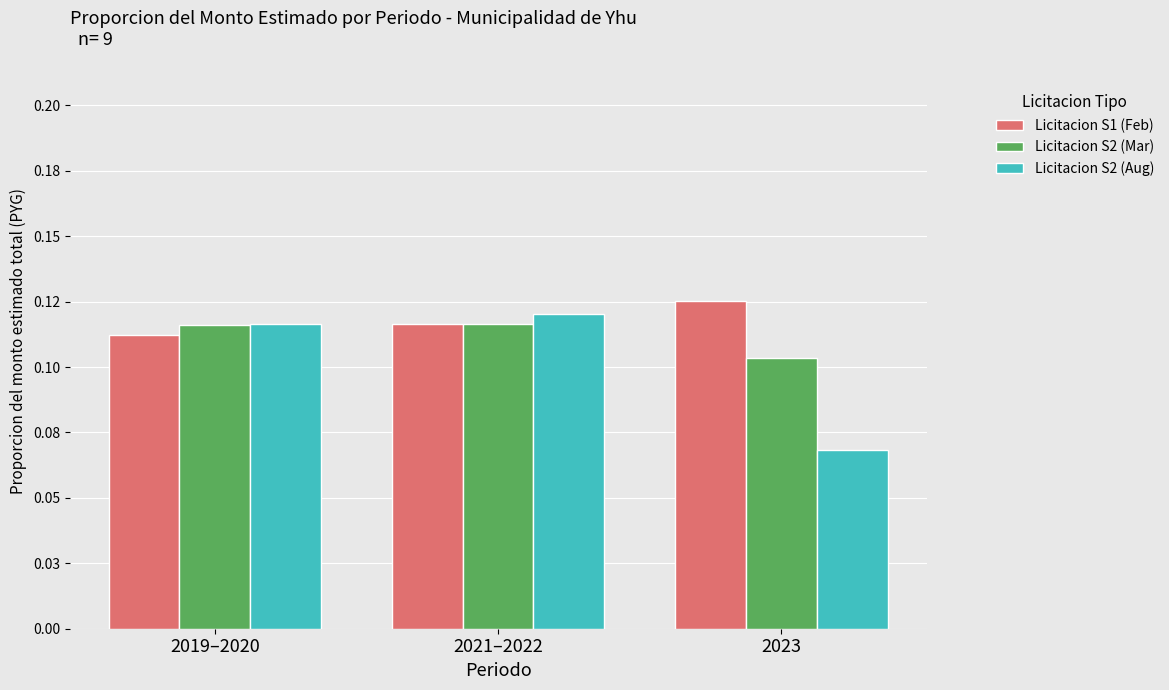

Does the chart contain any negative values?

No